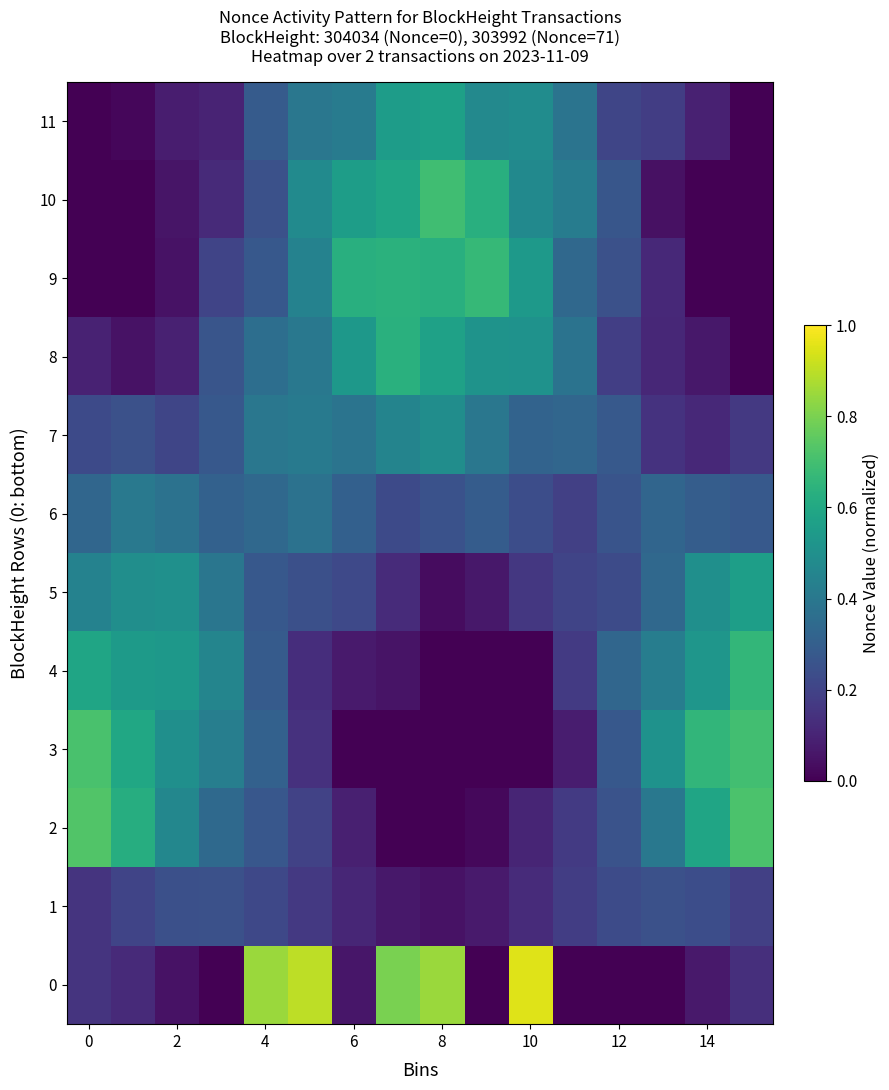

At how many categories does at least one series exceed 0?

16